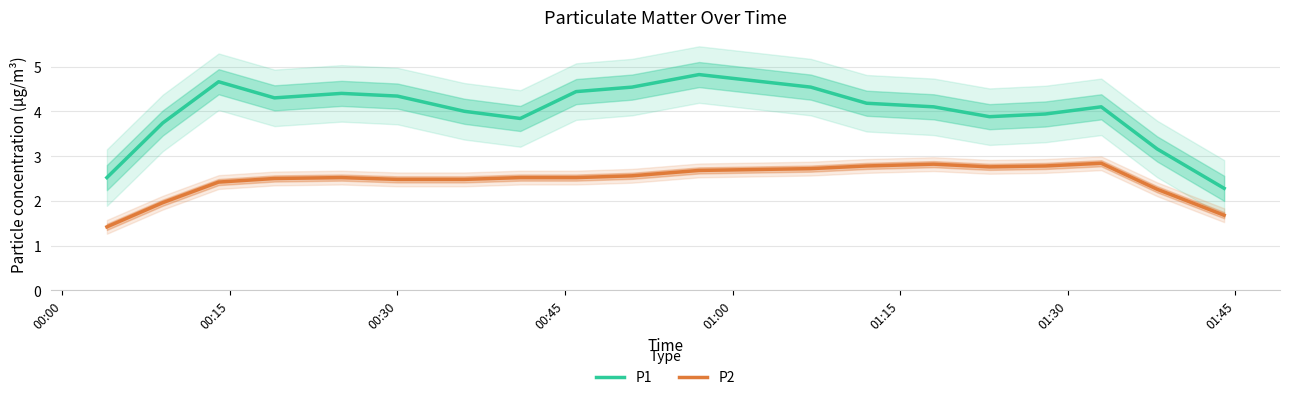

What is the maximum value for P1?

4.8